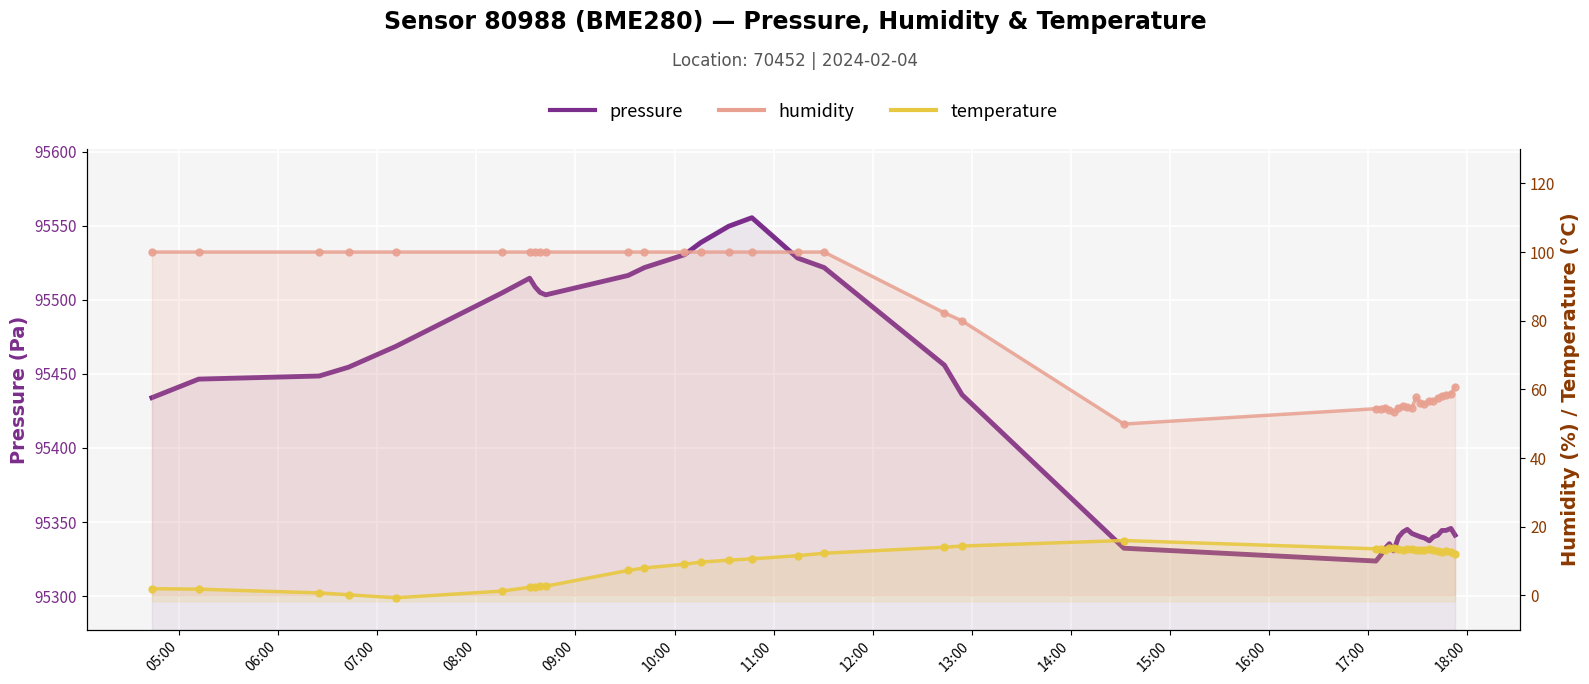

True or false: humidity and pressure intersect in this chart.

False